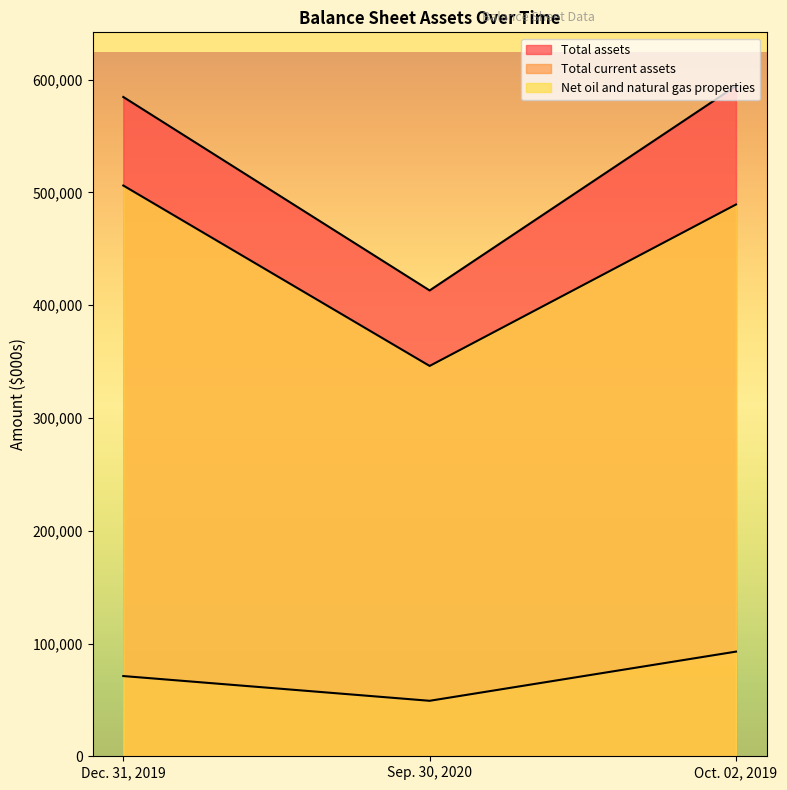

At which category is the sum across all series the highest?

Oct. 02, 2019